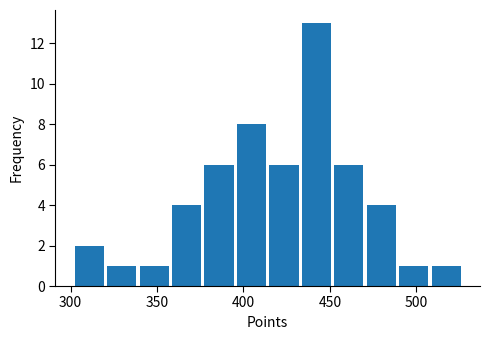

Read against the x-axis, roughly where is the centre of the tallest bar?

440